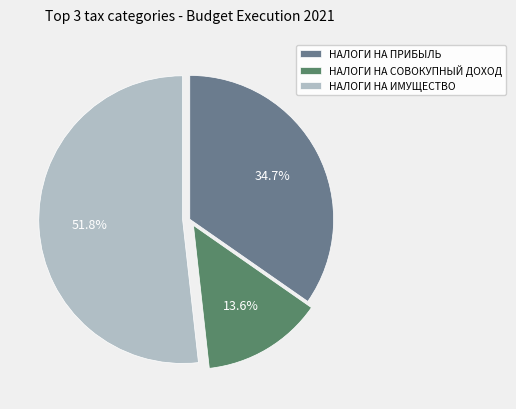

What is the smallest slice in the pie chart?

НАЛОГИ НА СОВОКУПНЫЙ ДОХОД